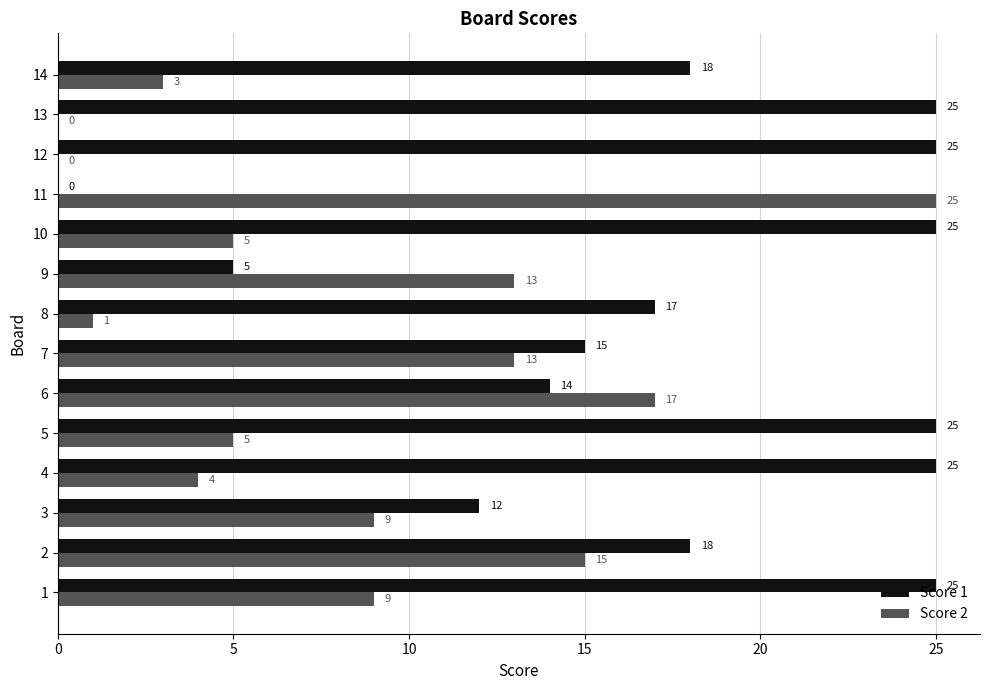

What is the maximum value shown in the chart?

25